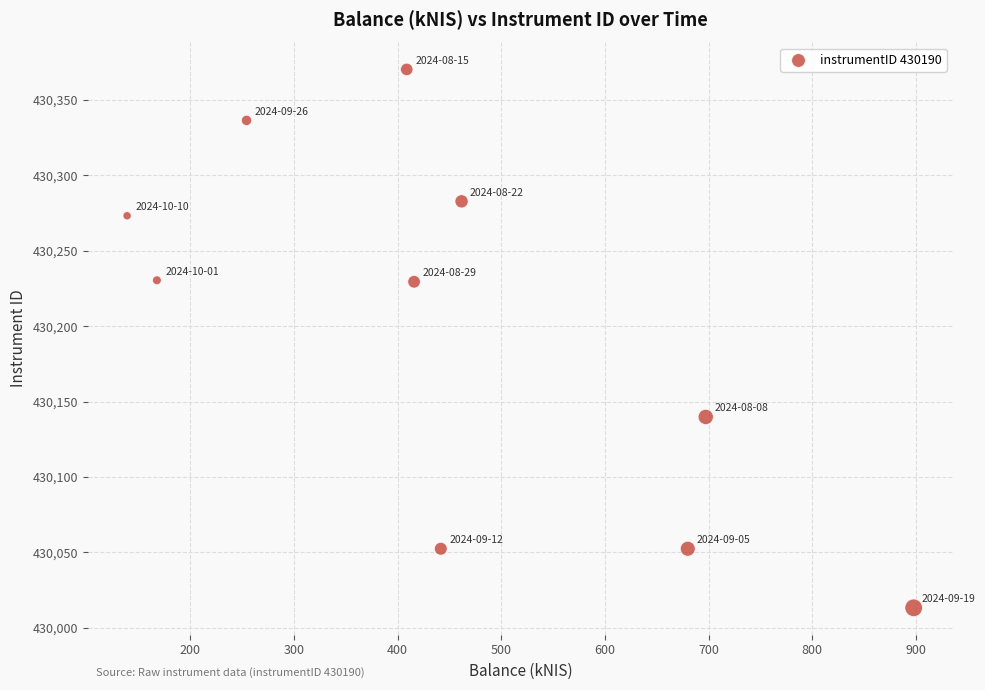

What is the average X value?

456.4